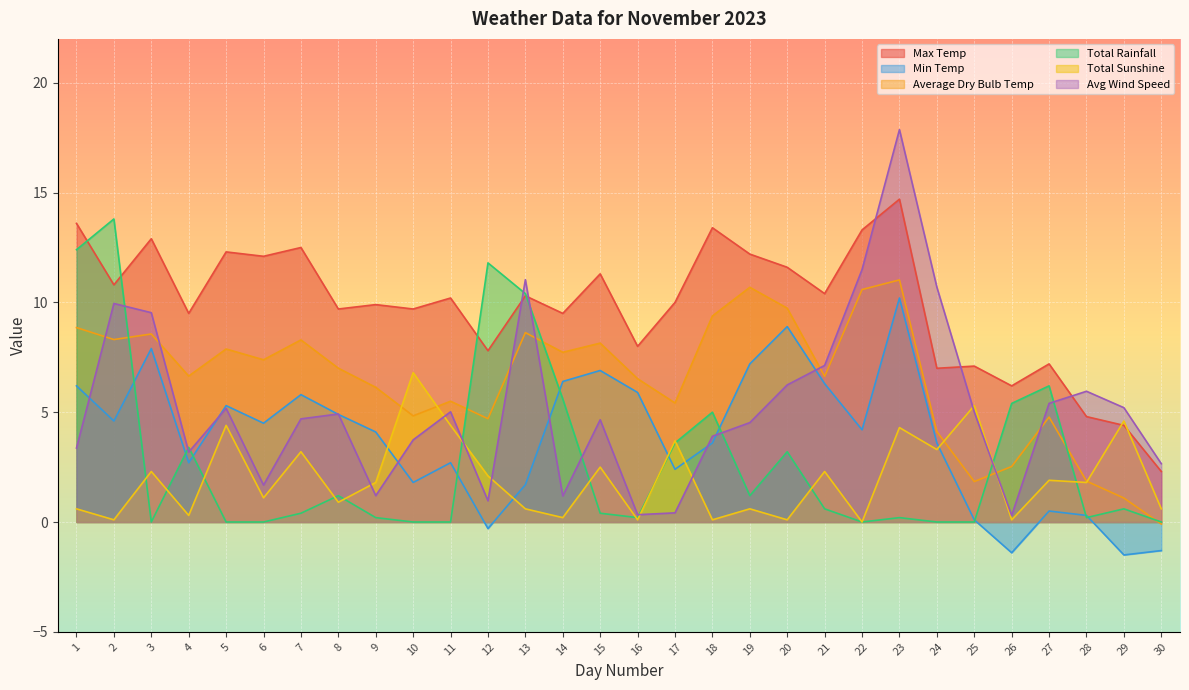

Does the chart display data point markers on the line(s)?

No